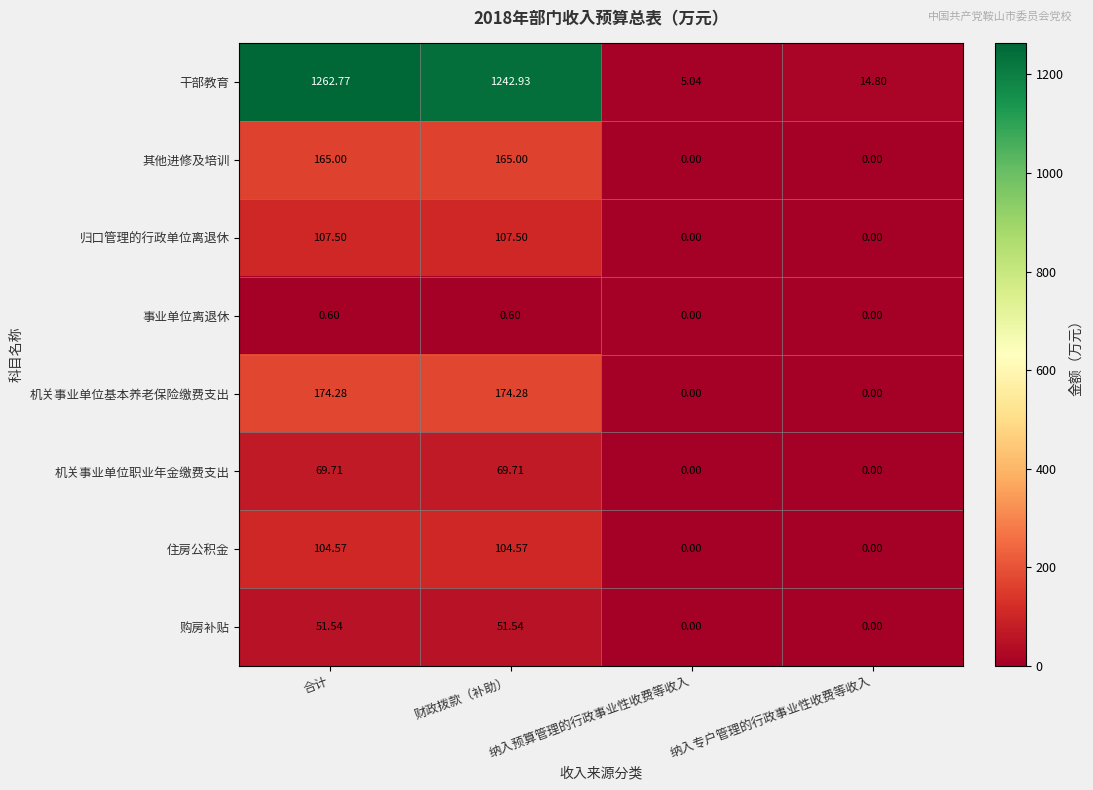

Between 财政拨款（补助） and 纳入预算管理的行政事业性收费等收入, which series saw the biggest shift?

干部教育